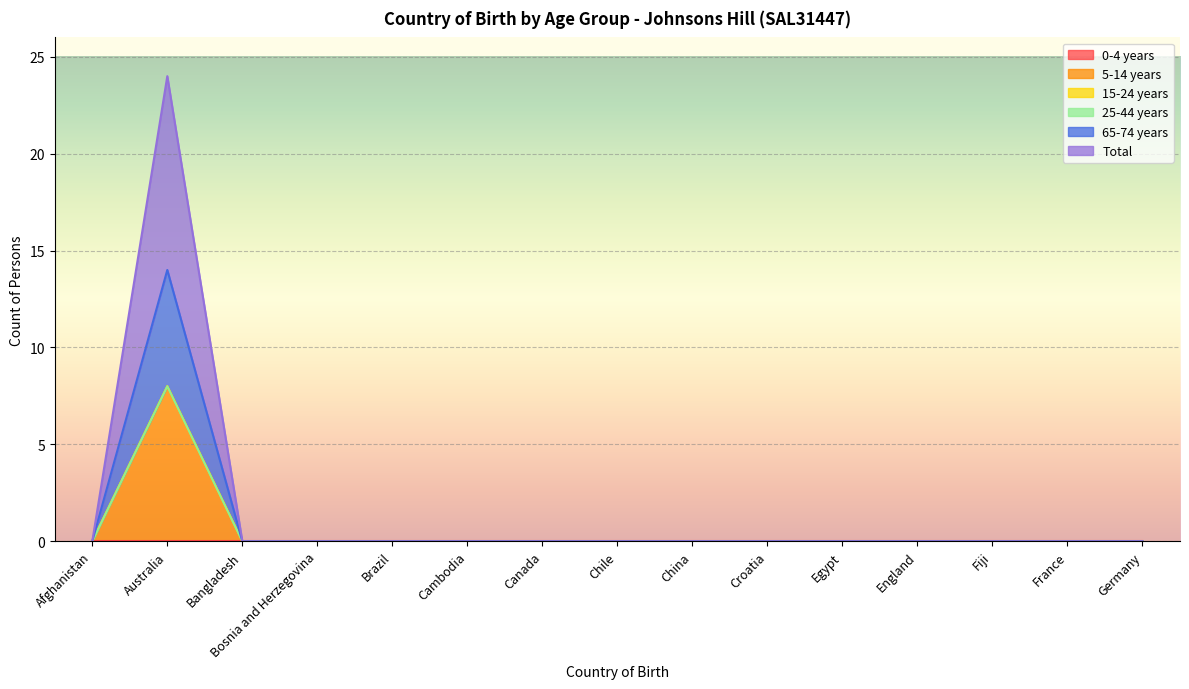

Between Canada and France, which series saw the biggest shift?

5-14 years